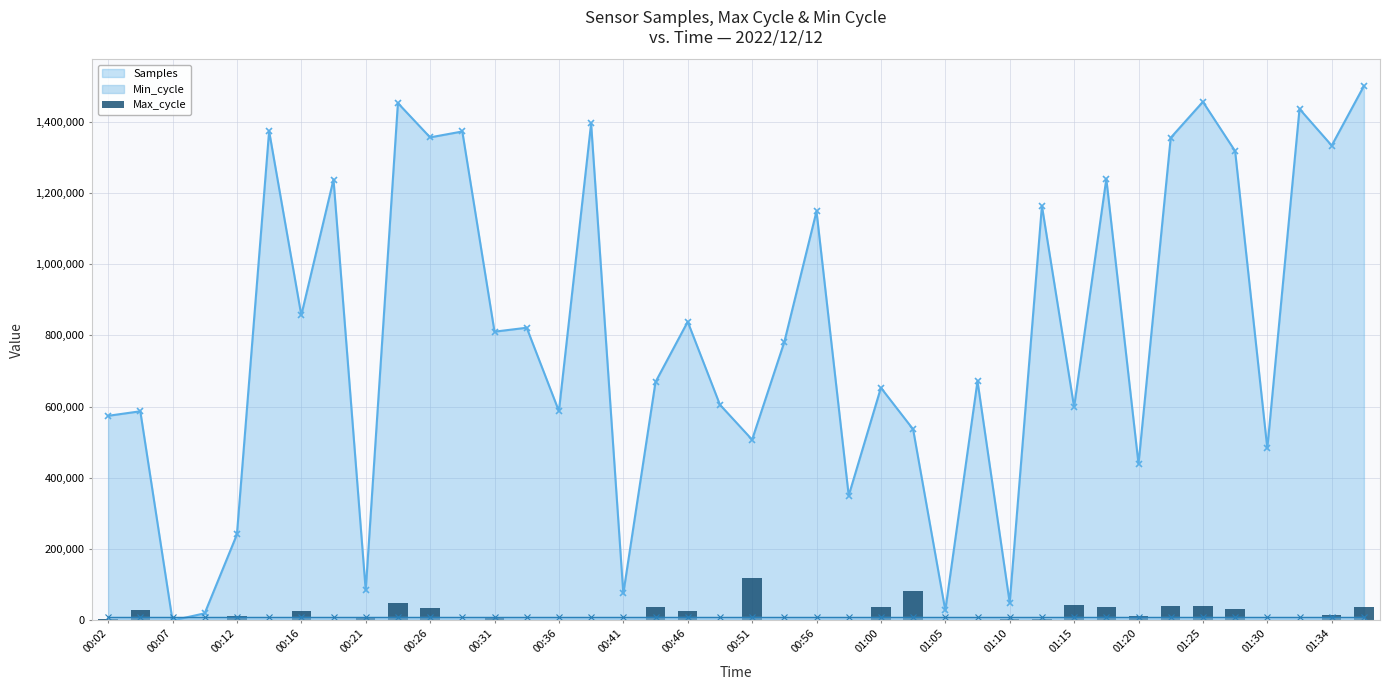

What is the maximum value for Samples?

1500000.0